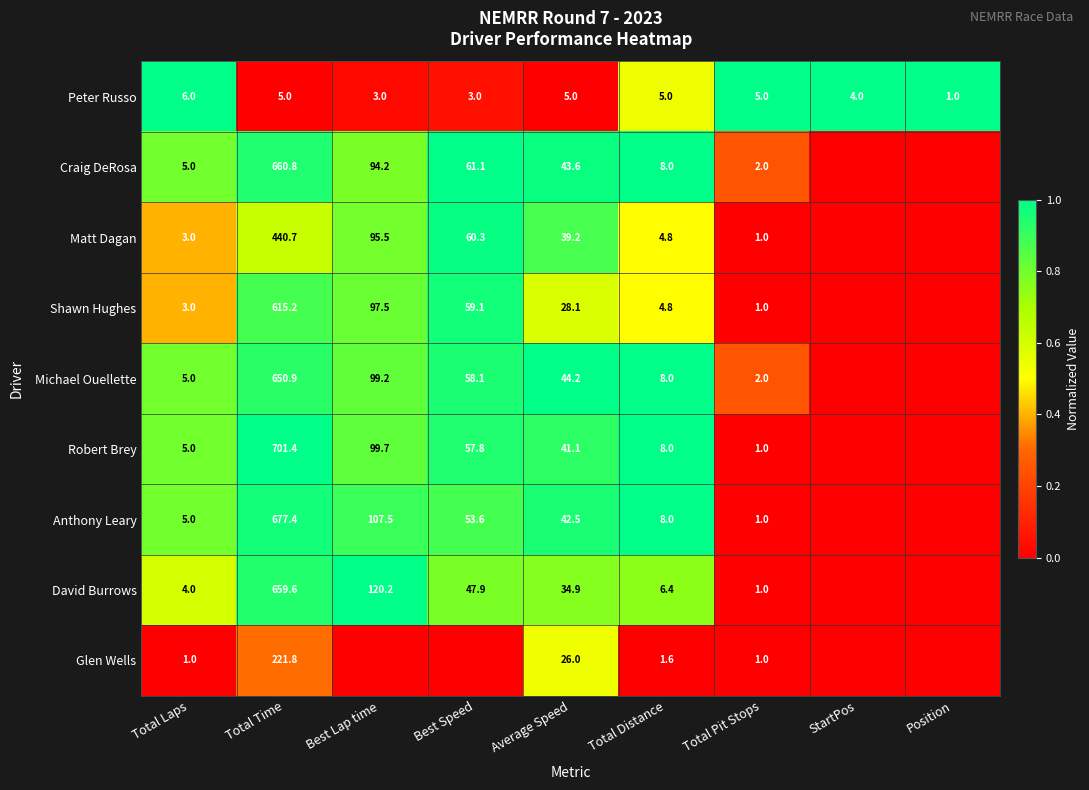

What value does the Peter Russo series have at Total Laps?

6.0